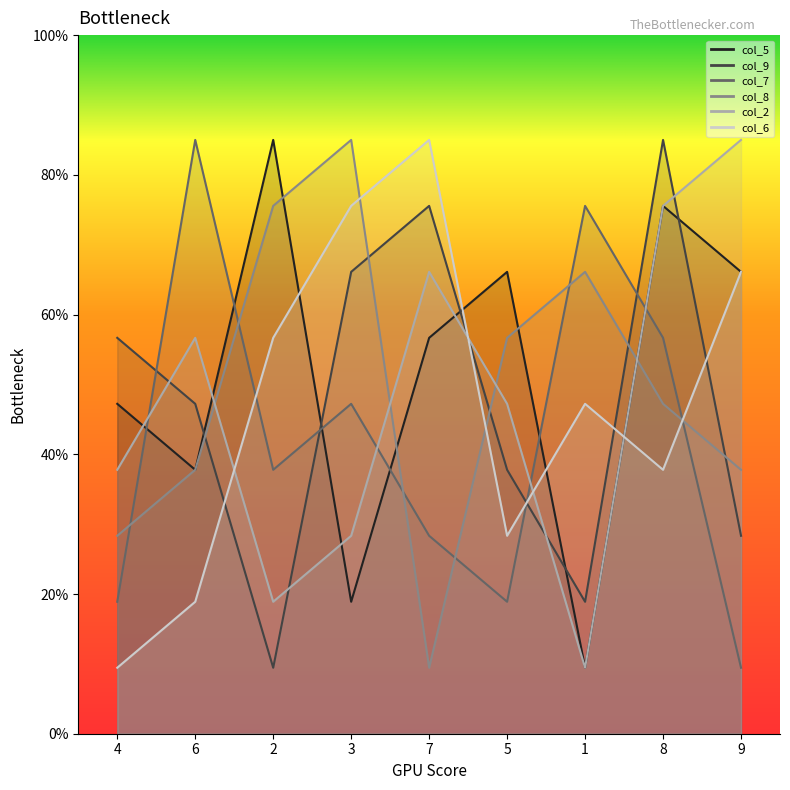

Which series has the largest total across all categories?

col_5